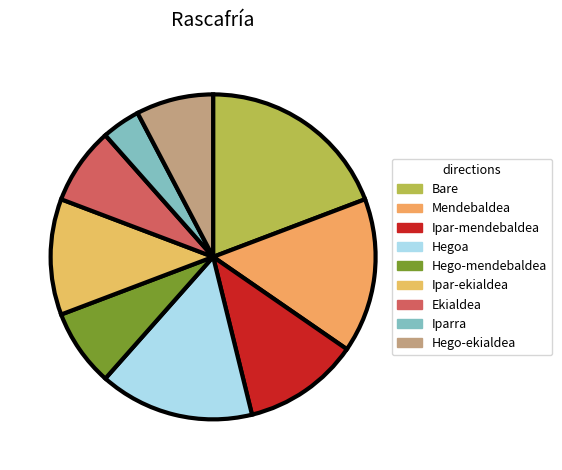

Is the sum of Ipar-mendebaldea and Hego-ekialdea greater than half?

No